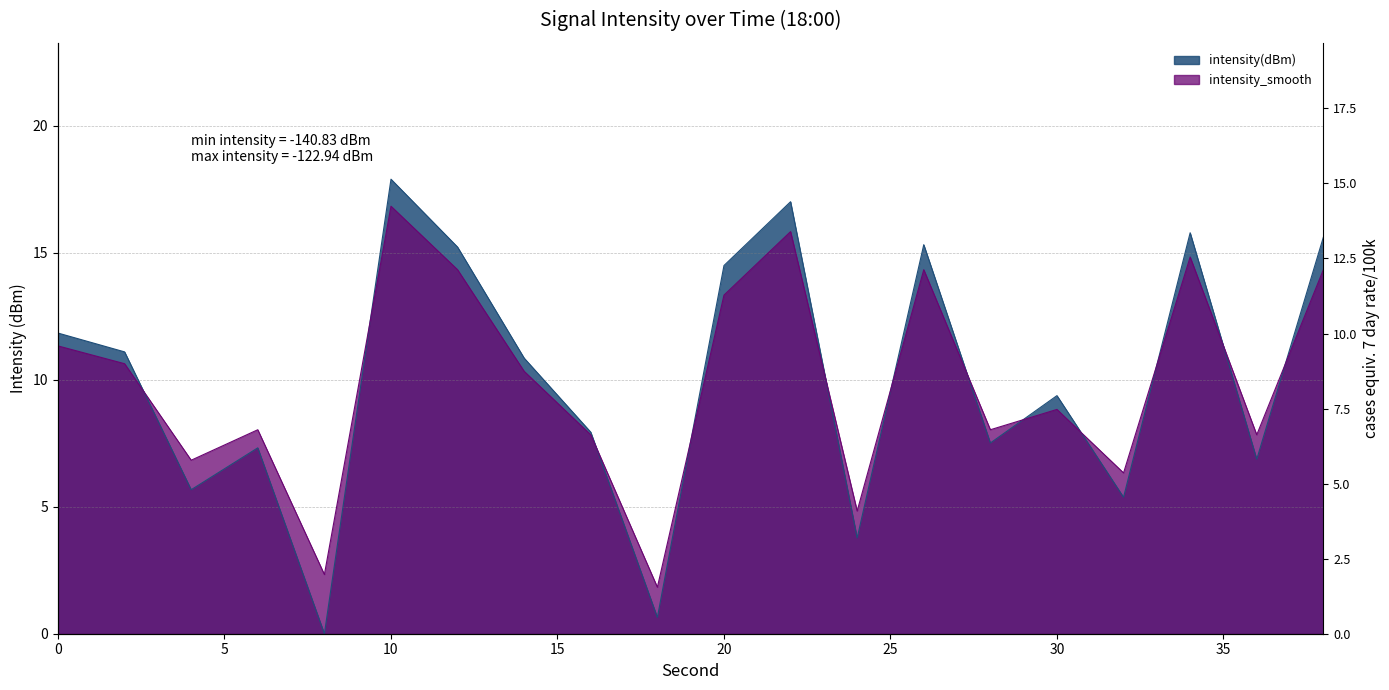

Between which two adjacent categories do intensity_smooth and intensity(dBm) first intersect?

2 and 4